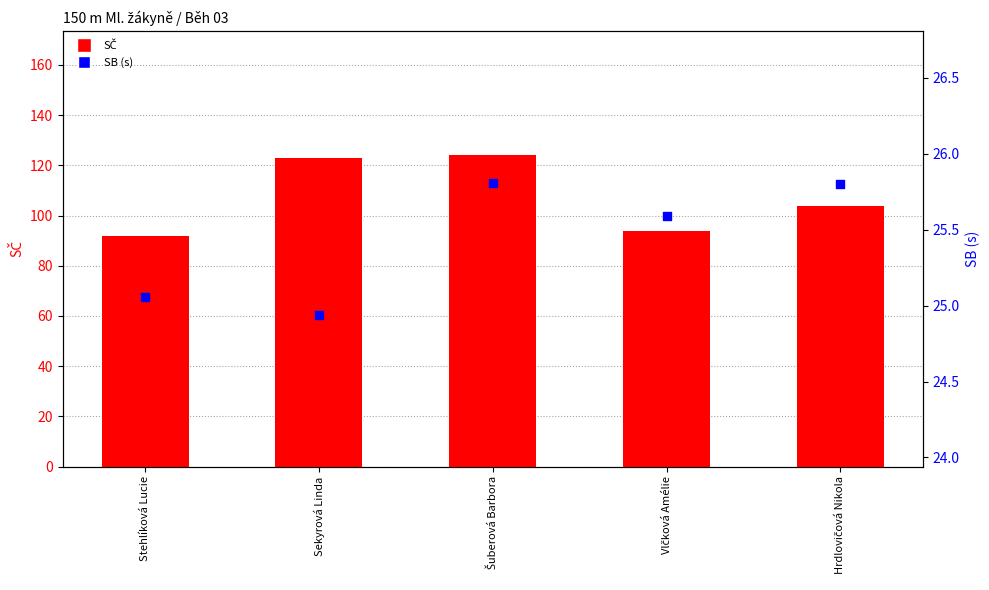

Which series has the largest total across all categories?

SČ